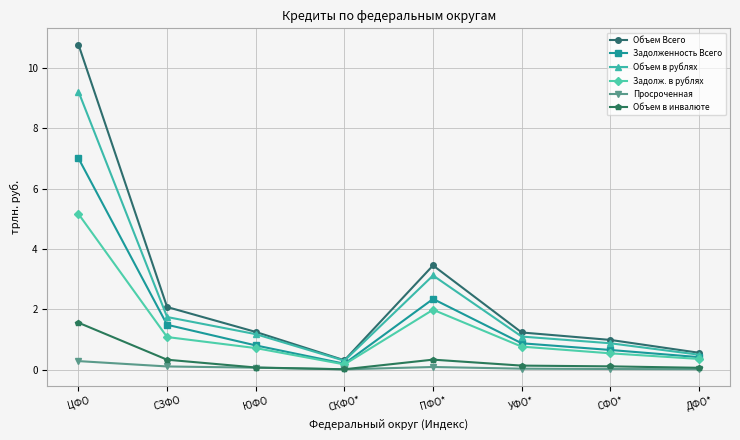

In Объем в рублях, how many points are lower than both neighbors (excluding endpoints)?

1